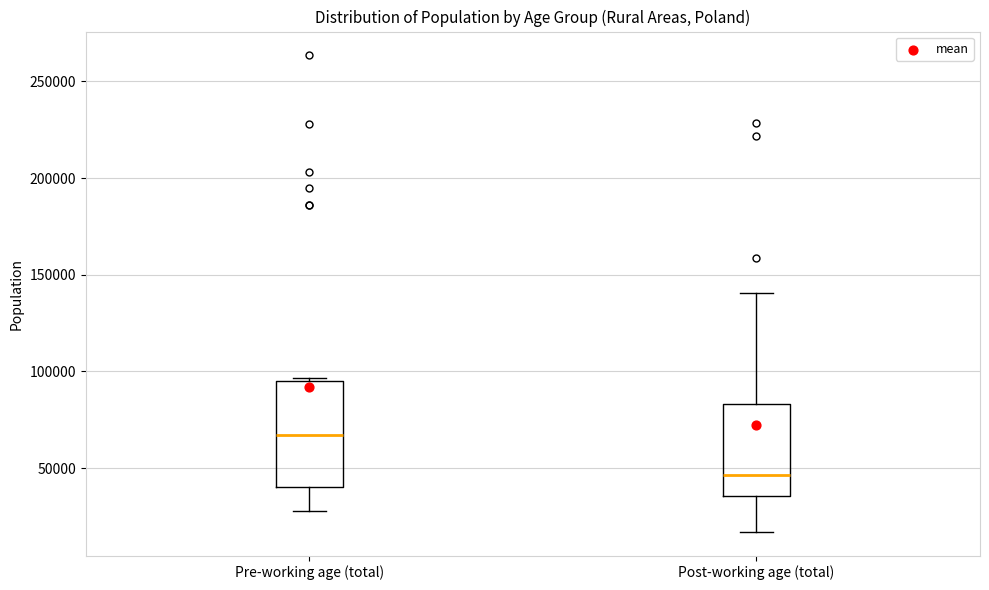

Where is the upper edge of the box for Post-working age (total) on the y-axis? The values are not printed on the chart, so give them approximately, as read against the axis.

85000